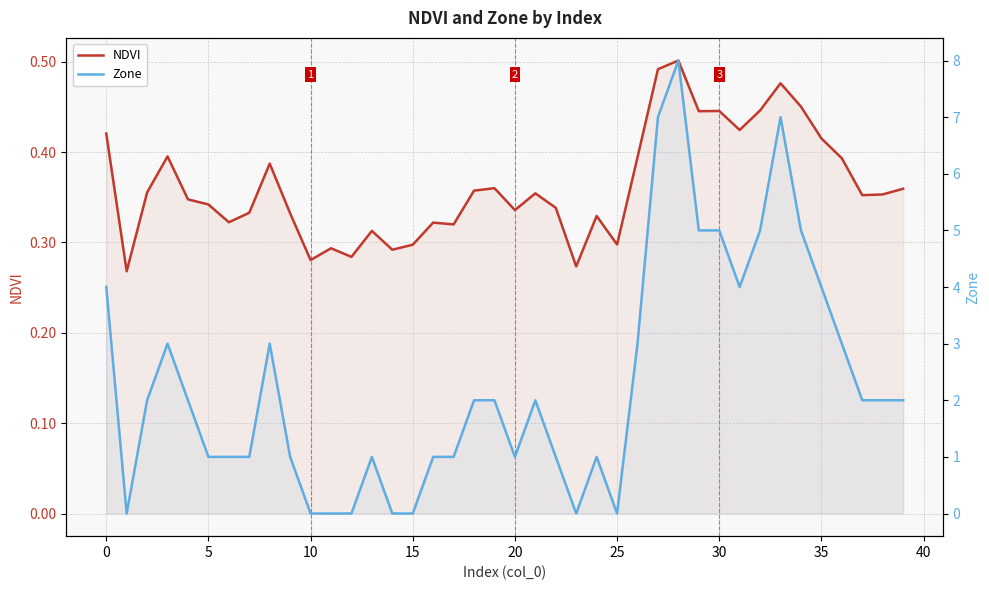

What value does the Zone series have at 34?

5.0